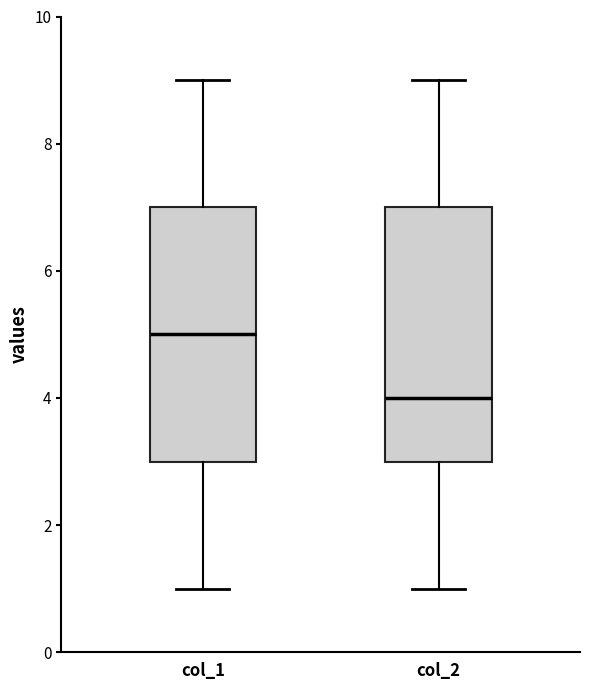

Where is the lower edge of the box for col_2 on the y-axis? The values are not printed on the chart, so give them approximately, as read against the axis.

3